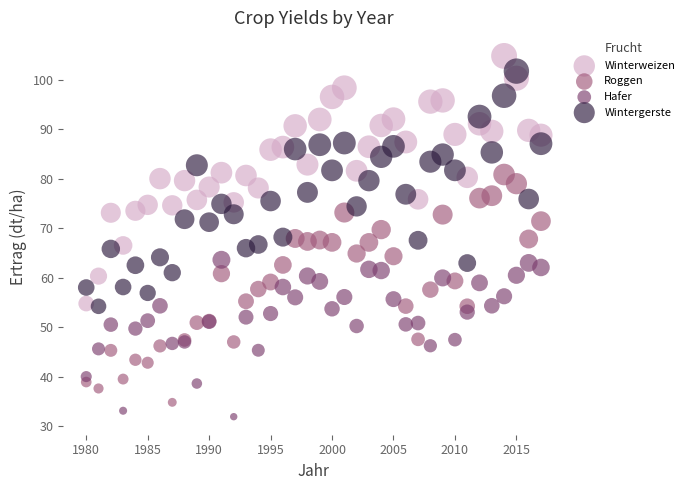

Which series has the widest spread of Y values?

Winterweizen